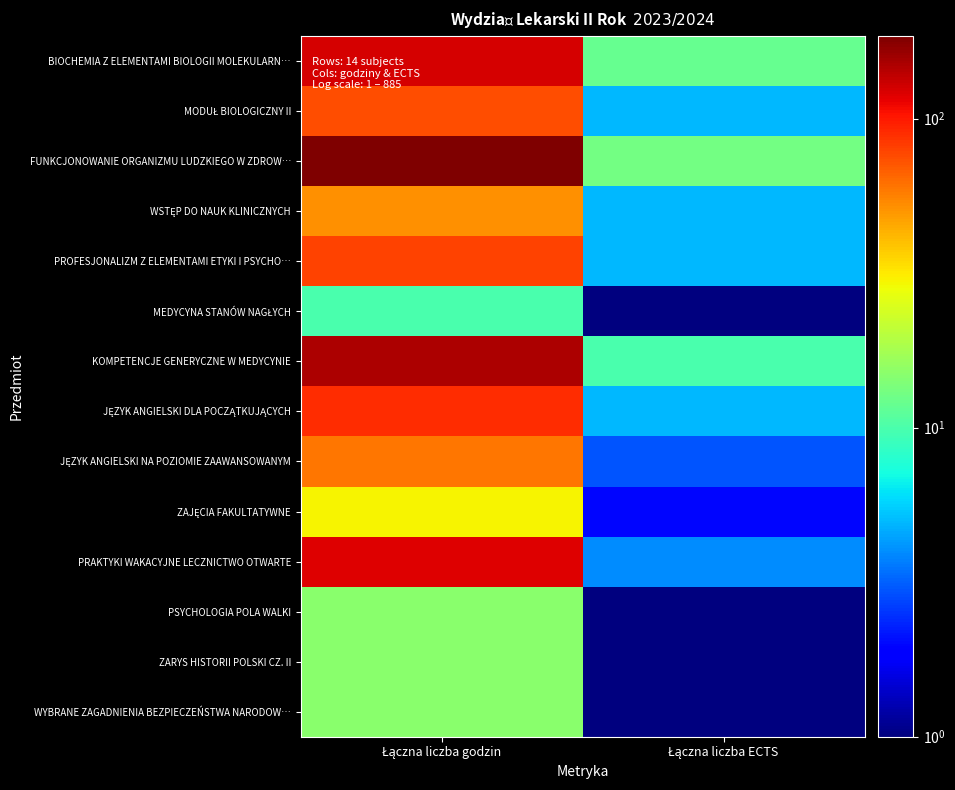

Which category has the lowest value across all series?

Łączna liczba ECTS